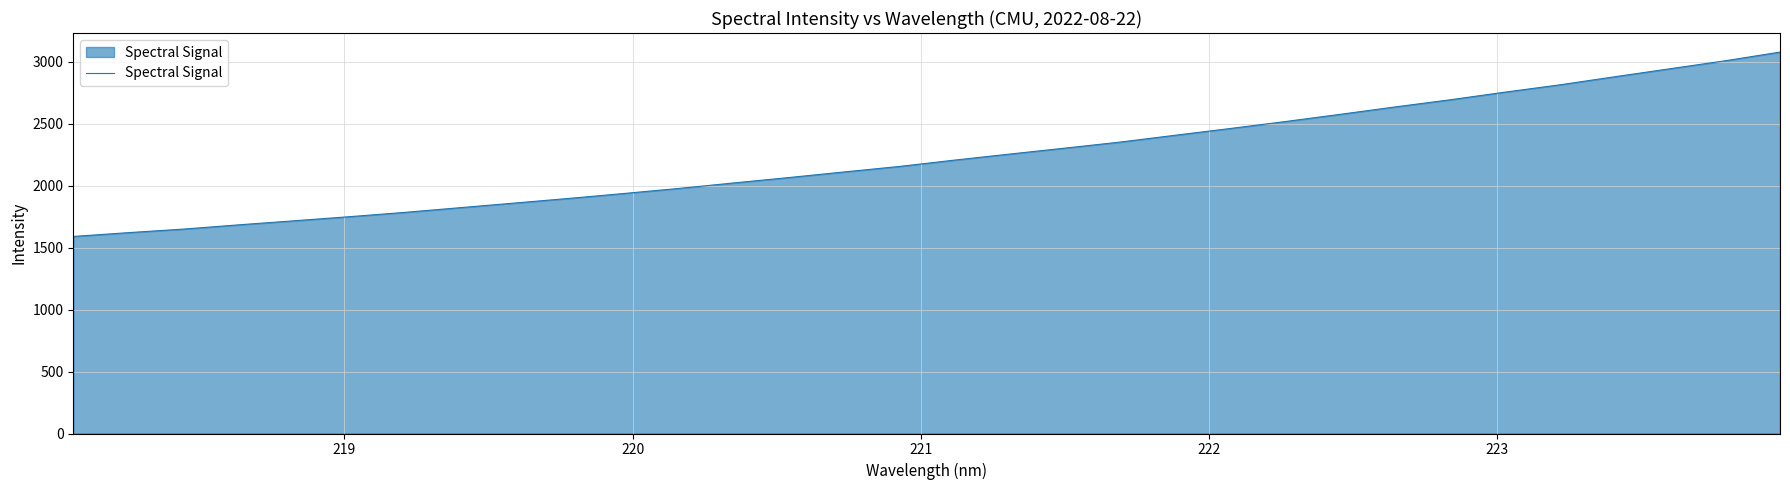

What is the smallest value displayed?

1591.0